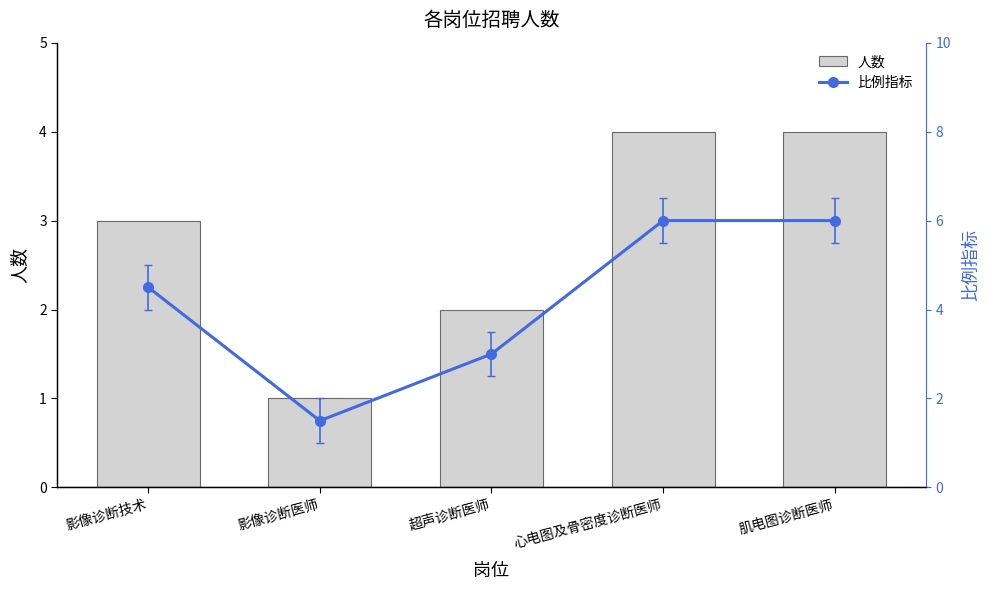

What is the sum of all 人数 values?

14